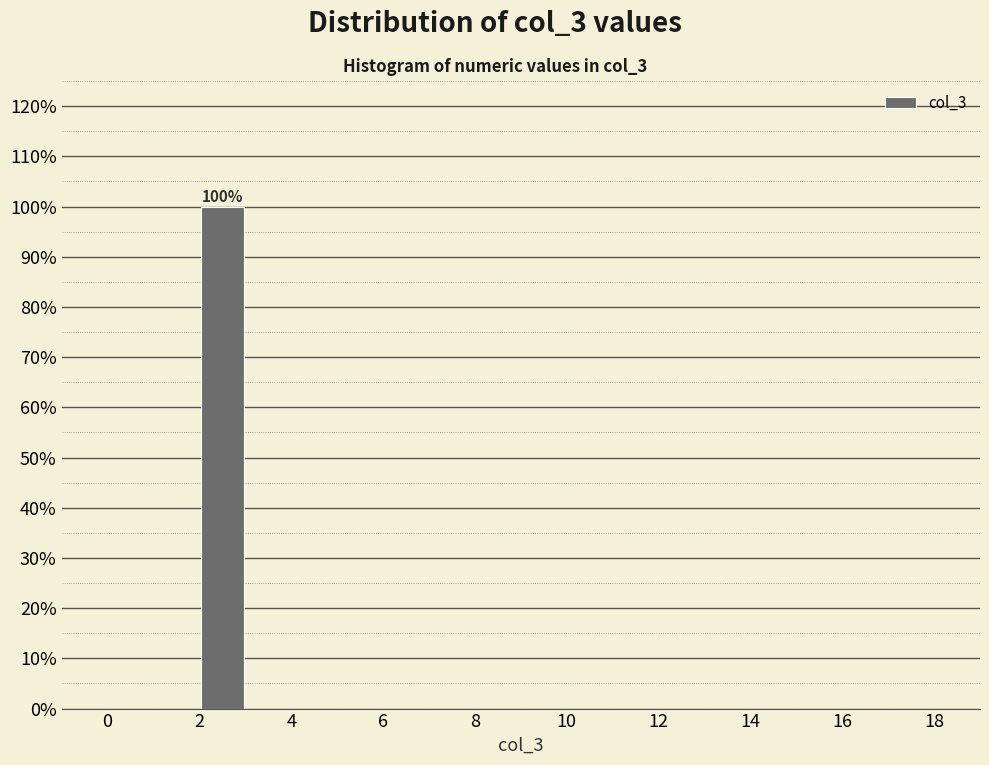

Which range on the x-axis has the tallest bar?

2 to 3